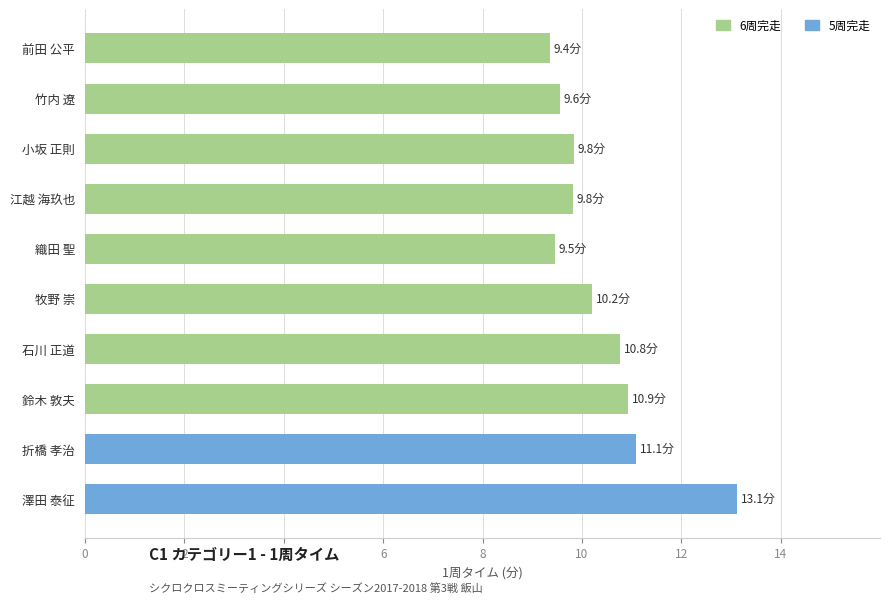

How many bars are there in total?

10